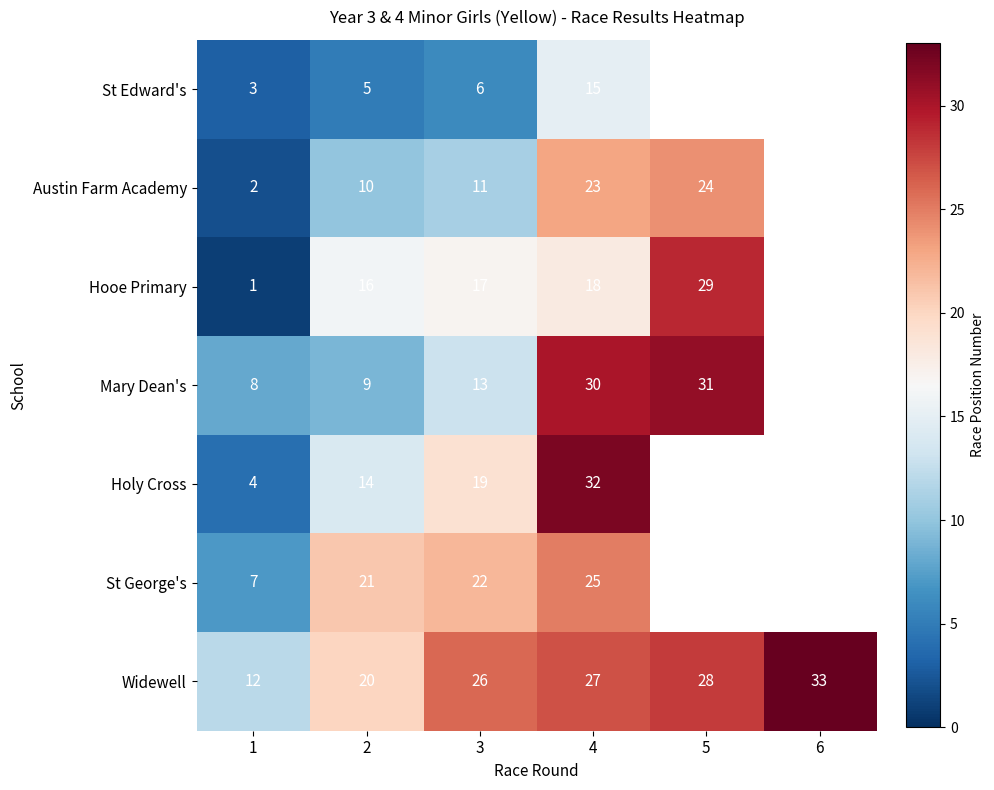

True or false: St Edward's has a value of 3.1 at 2.

False